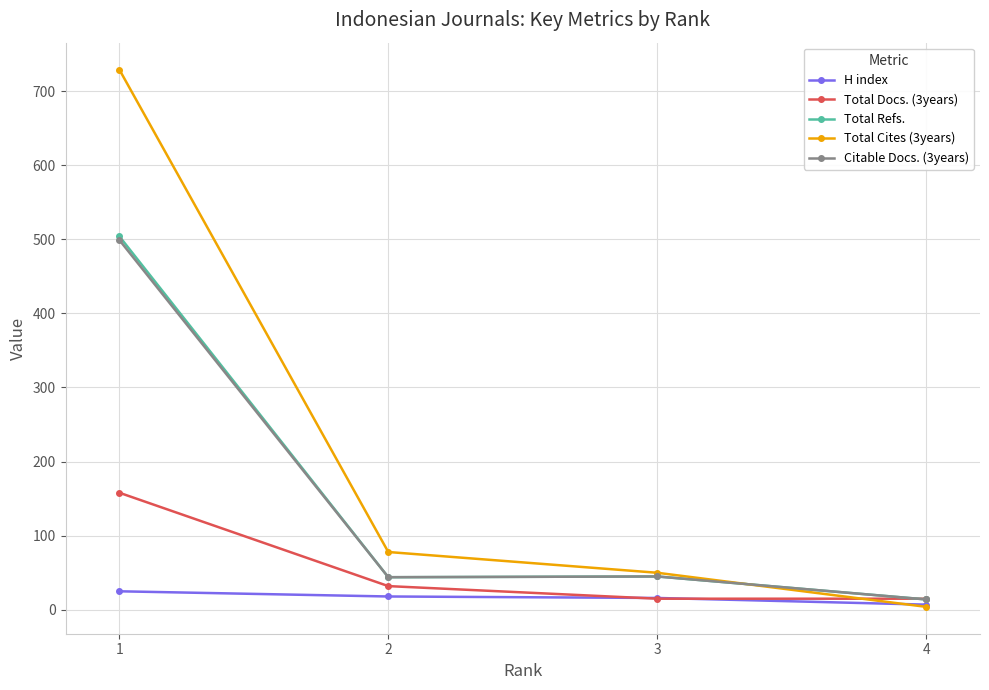

Is the value of Total Refs. at 3 greater than the value of Citable Docs. (3years) at 1?

No